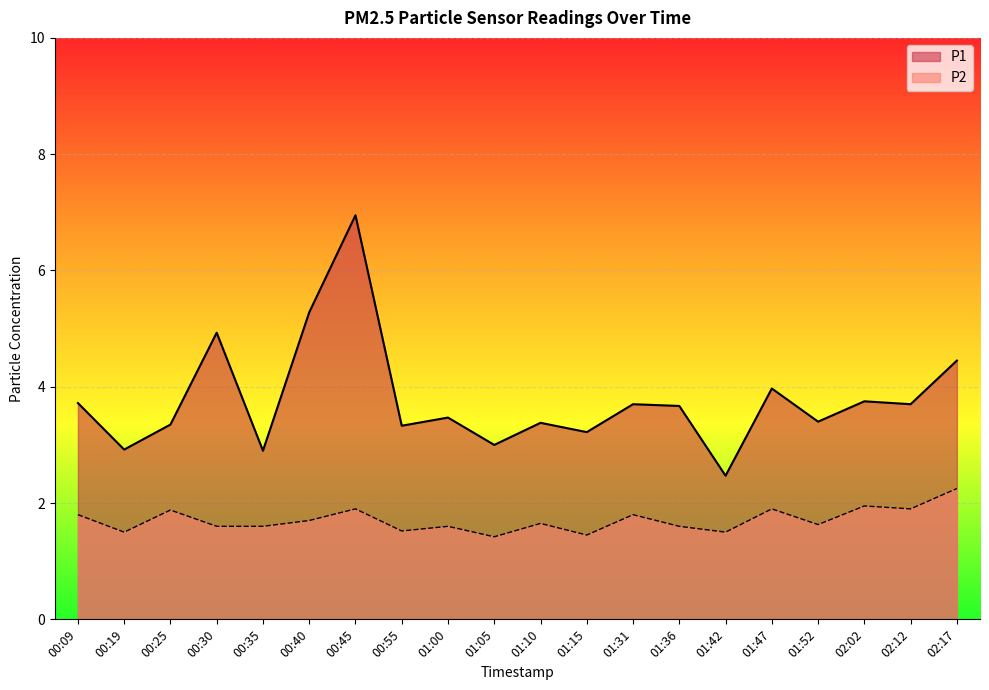

What is the highest value of the P1 series?

7.0